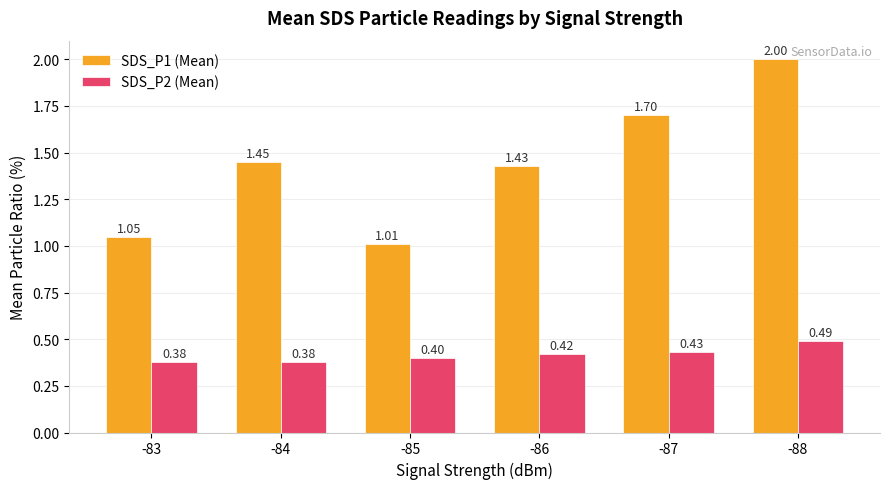

What is the average value of the SDS_P2 (Mean) series?

0.4